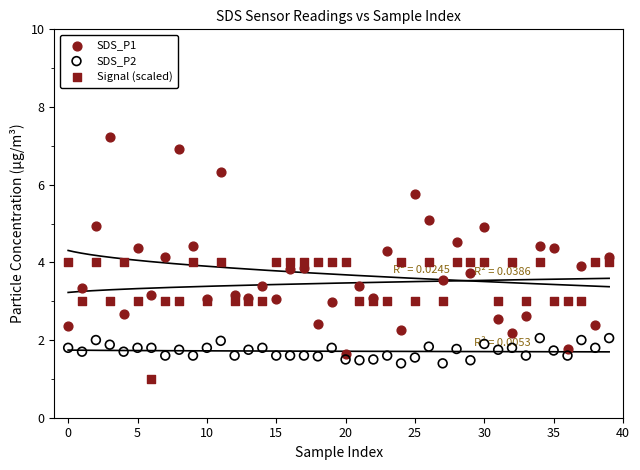

Which series reaches the maximum Y coordinate?

SDS_P1